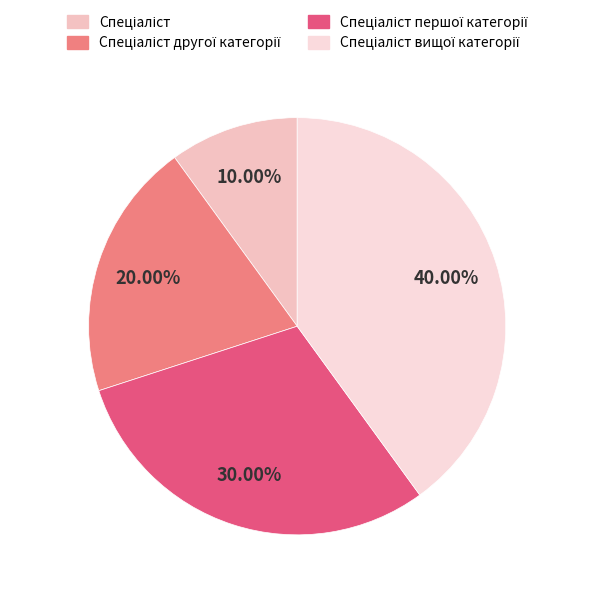

True or false: Спеціаліст першої категорії accounts for 41% of the total.

False